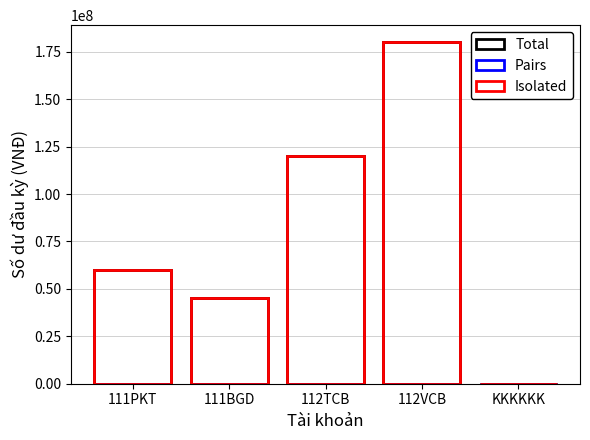

What is the value of the Isolated bar at the 2nd from the left?

45000000